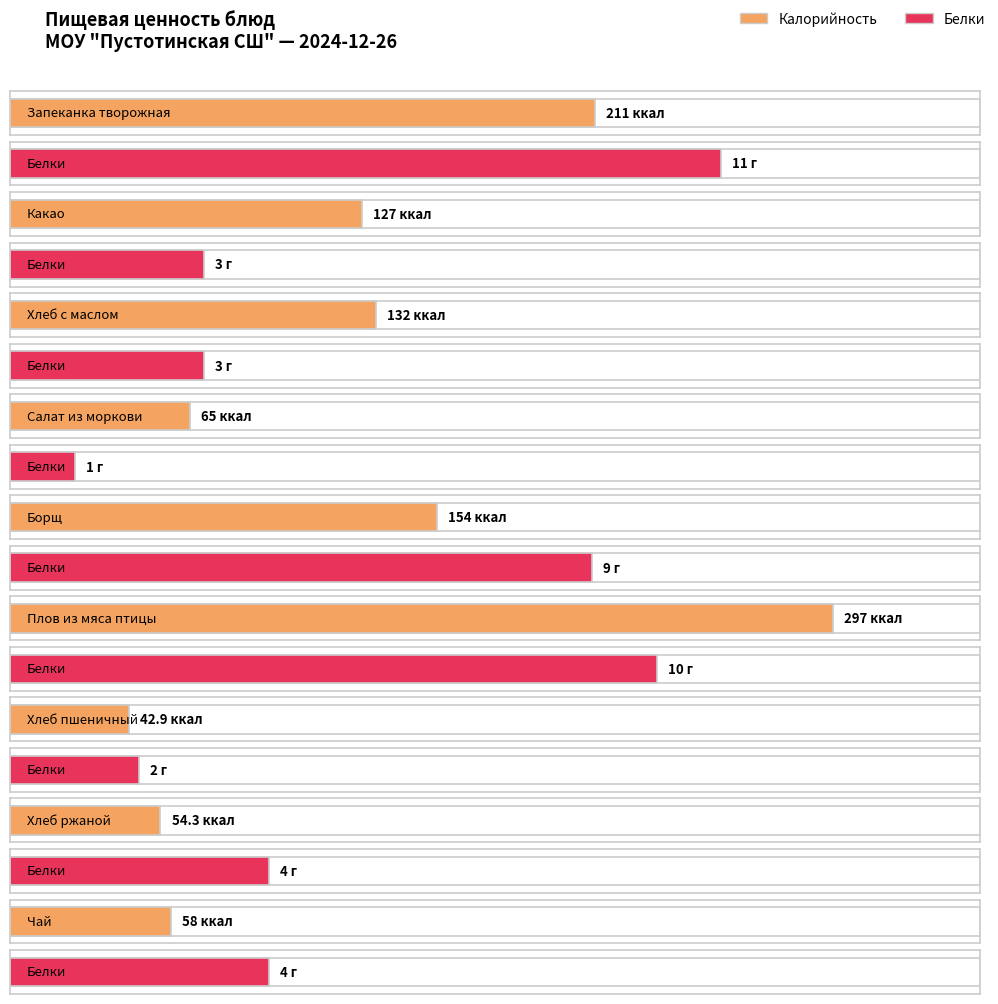

What is the total value across all series at Какао?

130.0